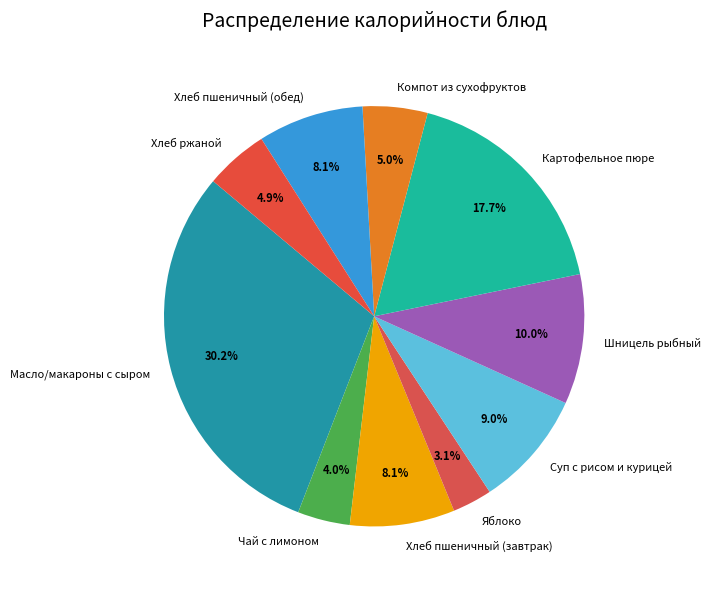

Is it true that Масло/макароны с сыром is 30% of the pie?

True